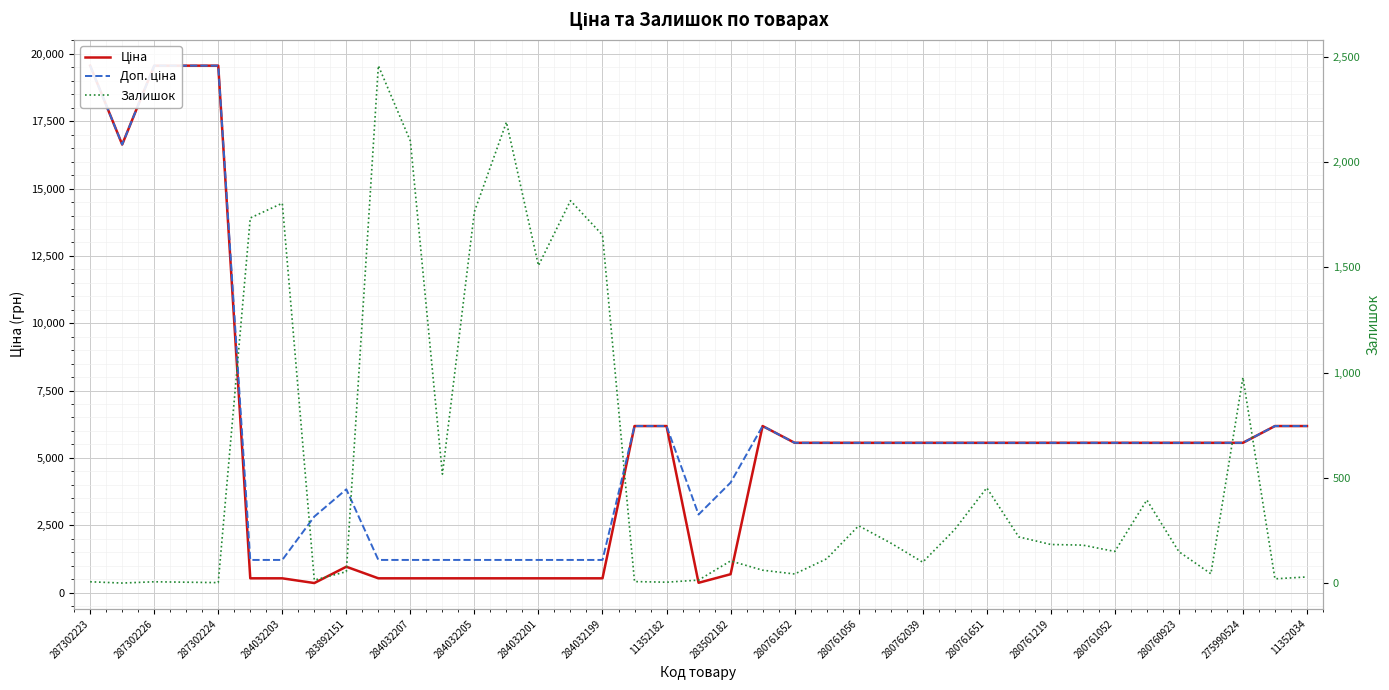

Which series has the largest total across all categories?

Доп. ціна